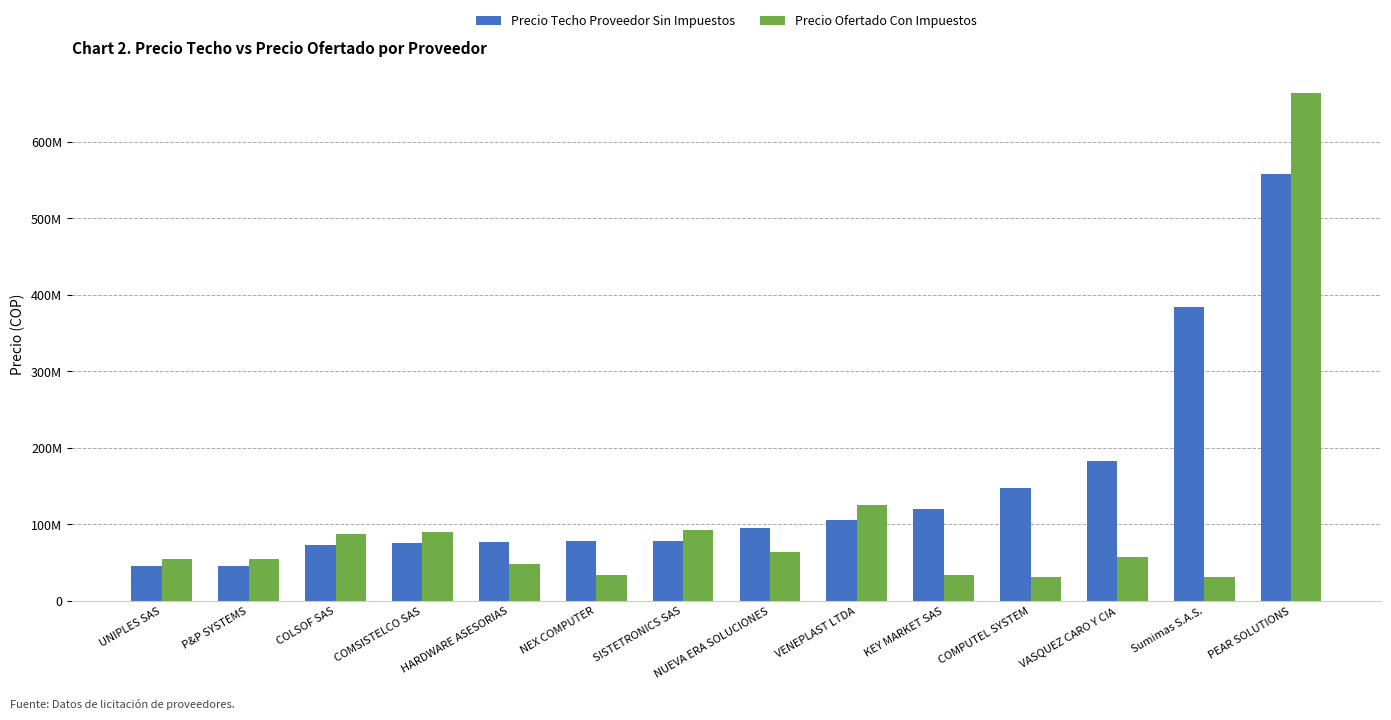

What value does the Precio Techo Proveedor Sin Impuestos series have at NUEVA ERA SOLUCIONES?

94476400.7